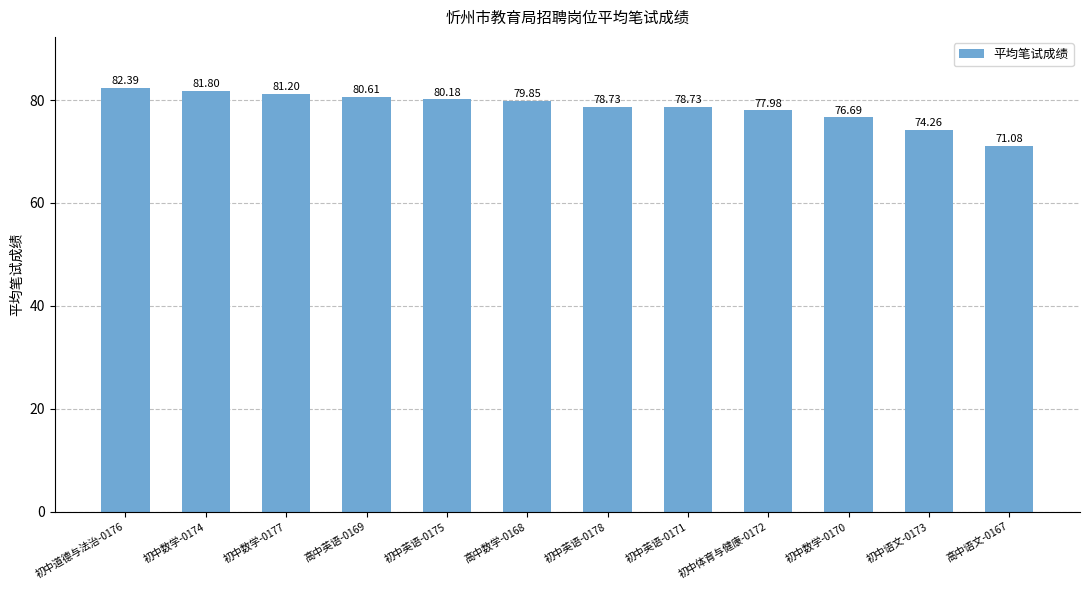

What is the label of the 10th bar from the left?

初中数学-0170